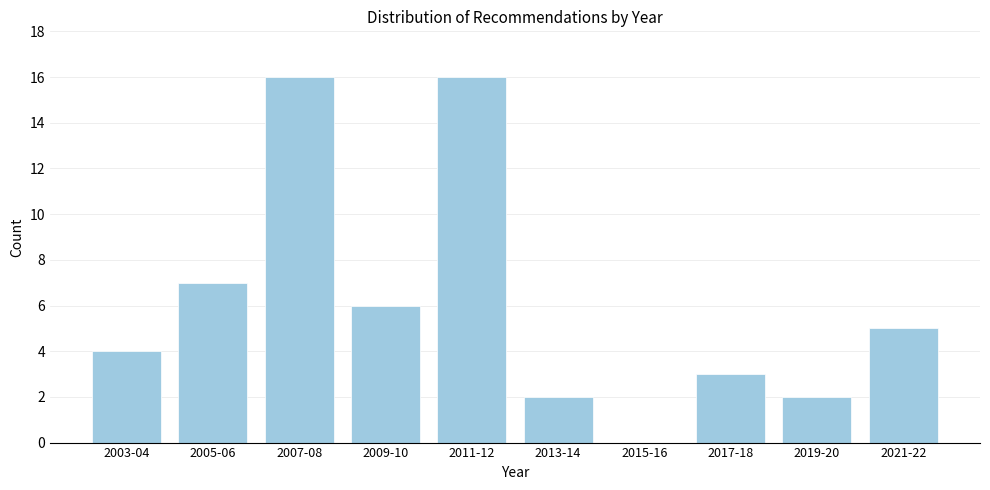

Reading left to right, what are all the values shown in this chart?

2003-04=4	2005-06=7	2007-08=16	2009-10=6	2011-12=16	2013-14=2	2015-16=0	2017-18=3	2019-20=2	2021-22=5